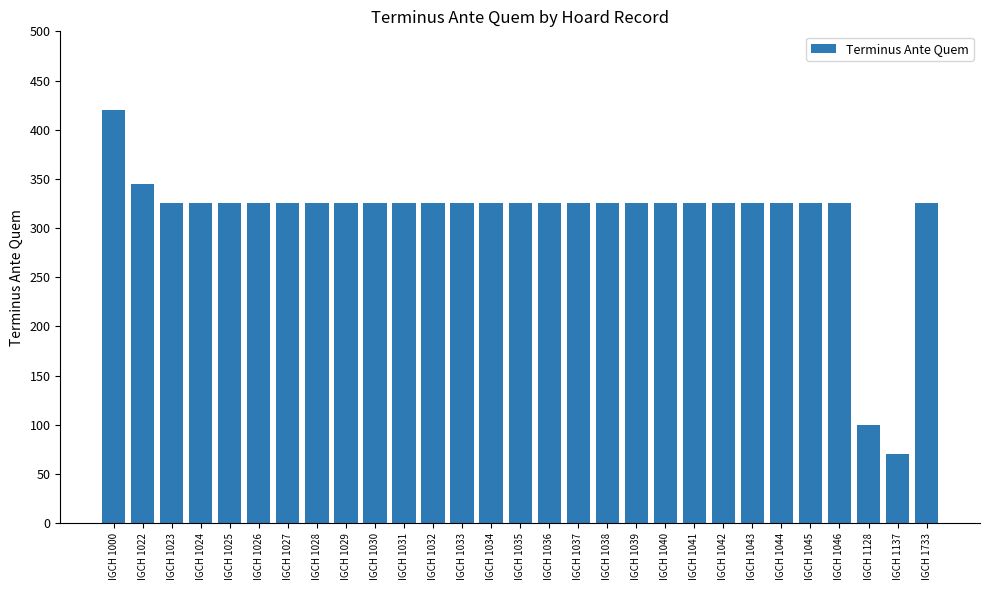

Reading left to right, what are all the values shown in this chart?

IGCH 1000=420	IGCH 1022=345	IGCH 1023=325	IGCH 1024=325	IGCH 1025=325	IGCH 1026=325	IGCH 1027=325	IGCH 1028=325	IGCH 1029=325	IGCH 1030=325	IGCH 1031=325	IGCH 1032=325	IGCH 1033=325	IGCH 1034=325	IGCH 1035=325	IGCH 1036=325	IGCH 1037=325	IGCH 1038=325	IGCH 1039=325	IGCH 1040=325	IGCH 1041=325	IGCH 1042=325	IGCH 1043=325	IGCH 1044=325	IGCH 1045=325	IGCH 1046=325	IGCH 1128=100	IGCH 1137=70	IGCH 1733=325